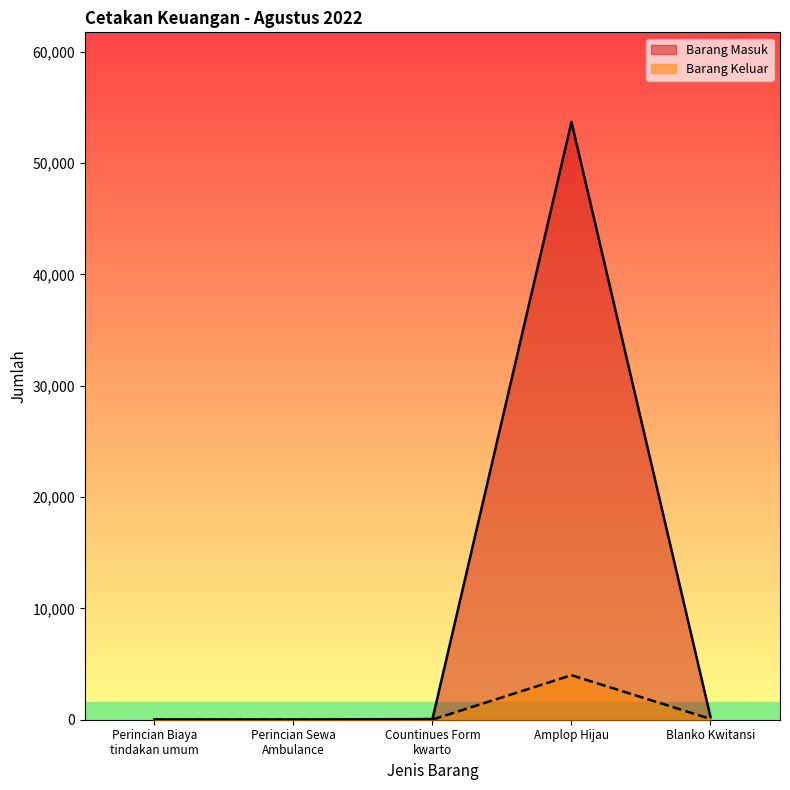

At which label is Barang Masuk closest to 26859?

Blanko Kwitansi